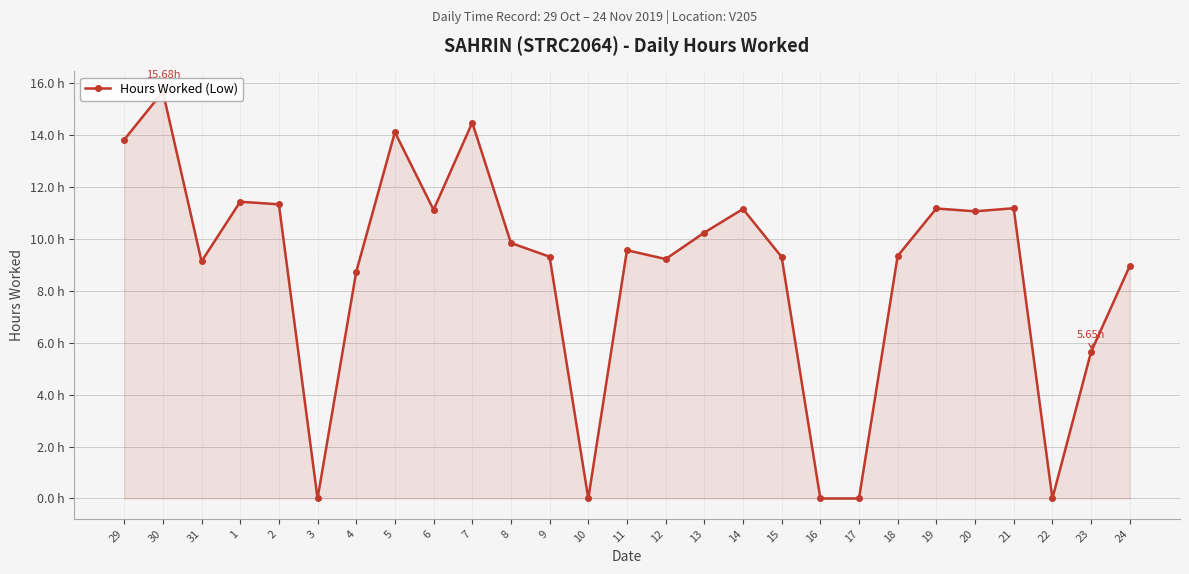

What is the sum of the values at 9 and 24?

18.3